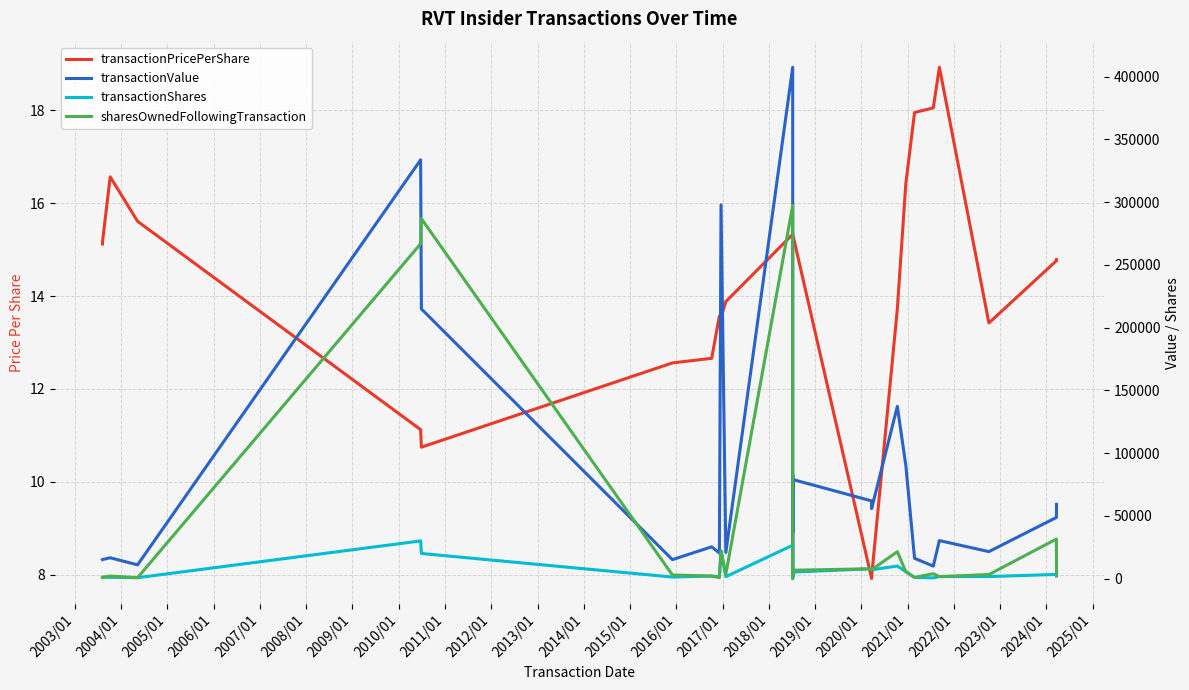

True or false: transactionPricePerShare has more than 1 points higher than both neighbors.

True